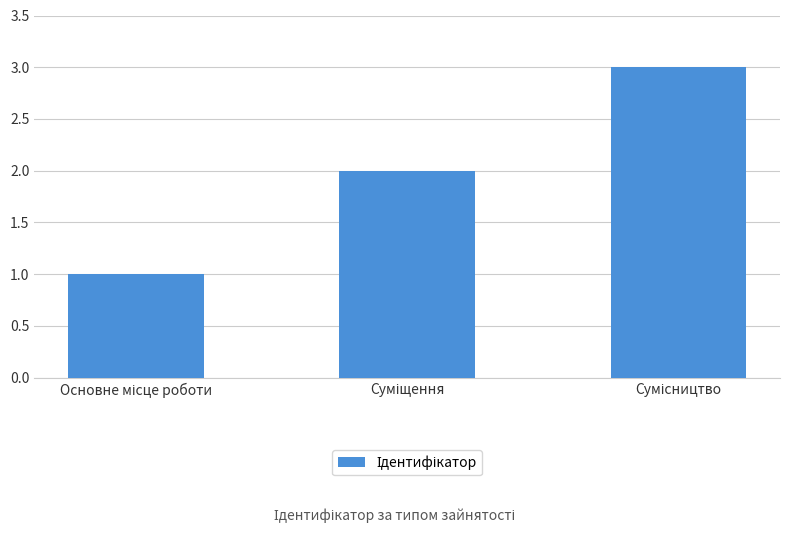

What is the maximum value shown in the chart?

3